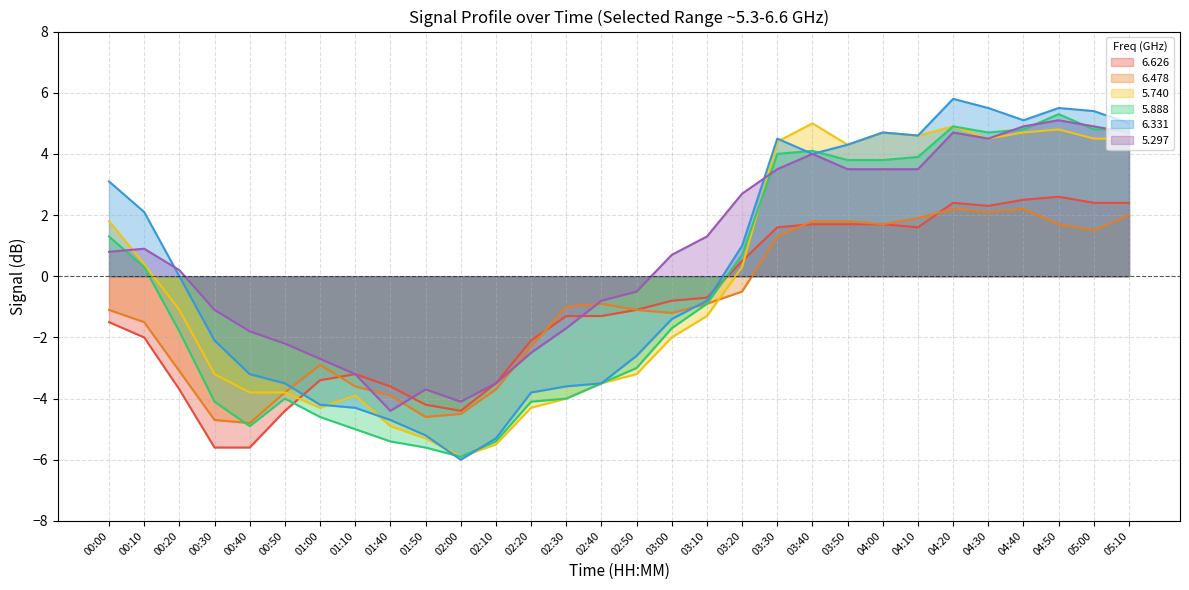

Is it true that   6.478 equals 2.1 at 03:30?

False